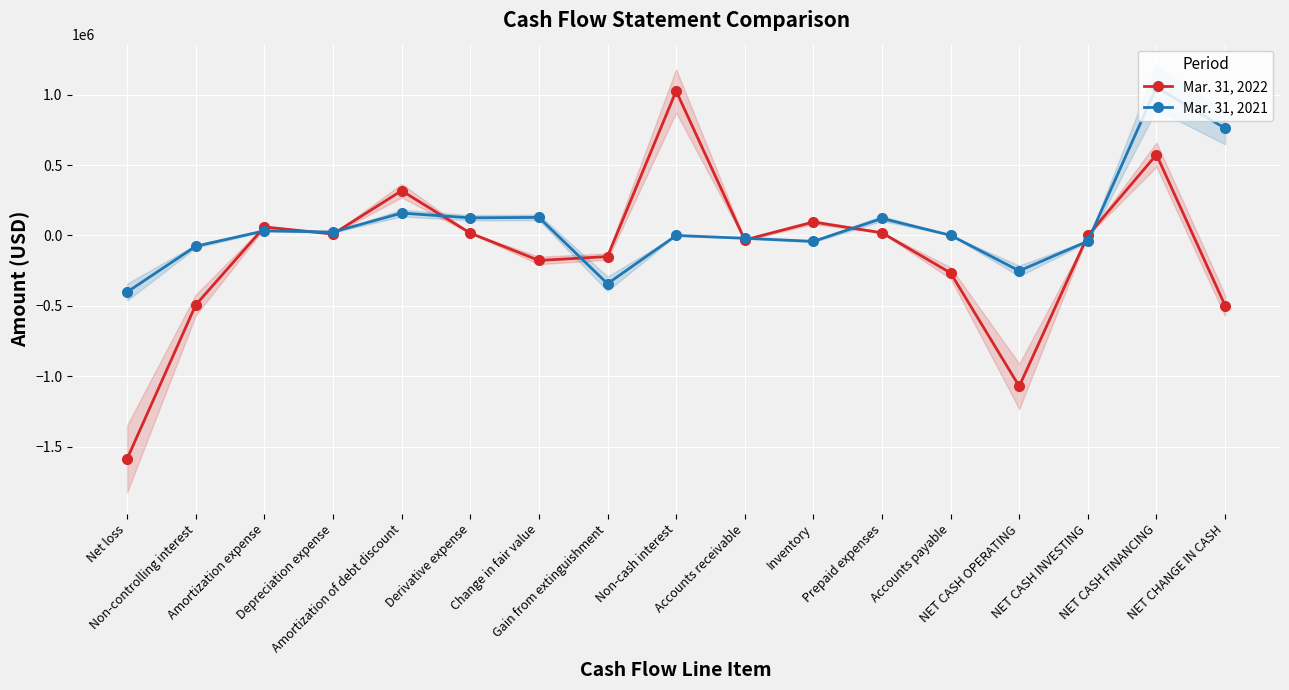

Which series ends up on top after the final intersection of Mar. 31, 2022 and Mar. 31, 2021?

Mar. 31, 2021